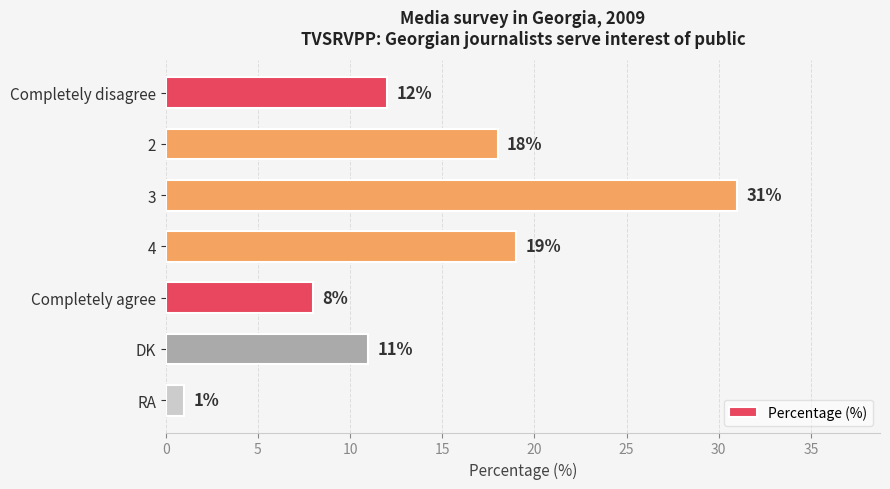

Does the chart contain any negative values?

No